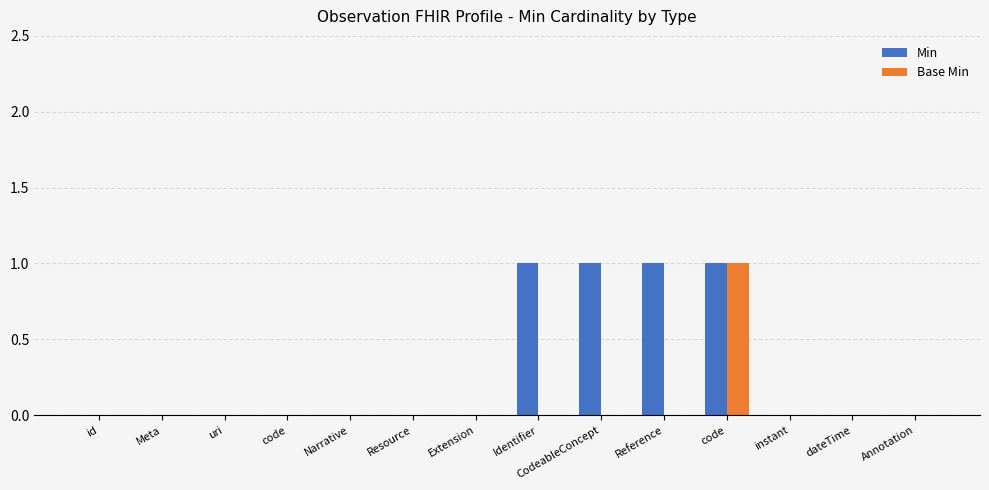

Are the bars horizontal?

No